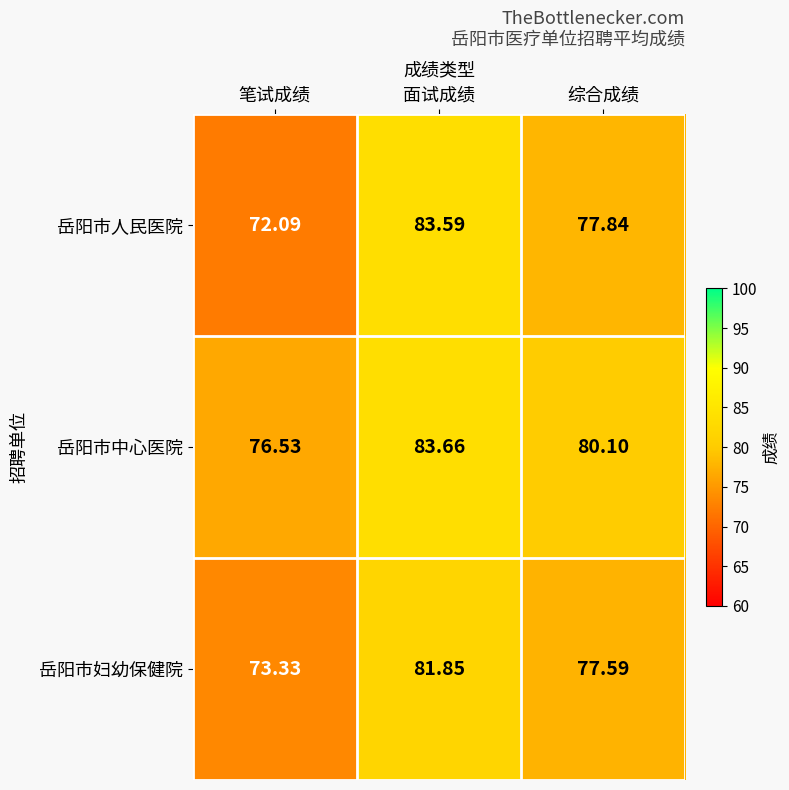

Which series has the widest spread of values?

岳阳市人民医院